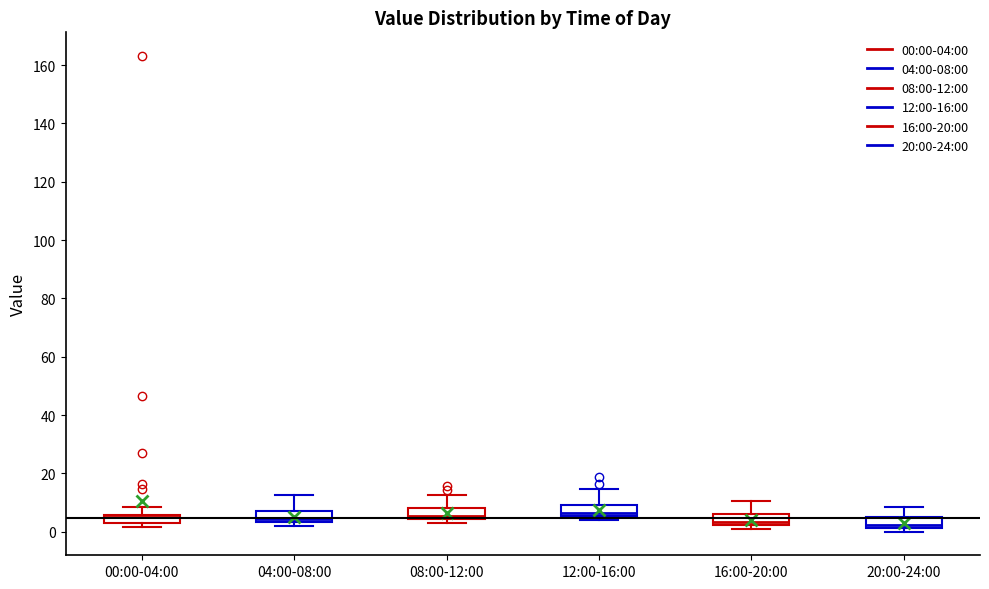

Where is the lower edge of the box for 00:00-04:00 on the y-axis? The values are not printed on the chart, so give them approximately, as read against the axis.

2